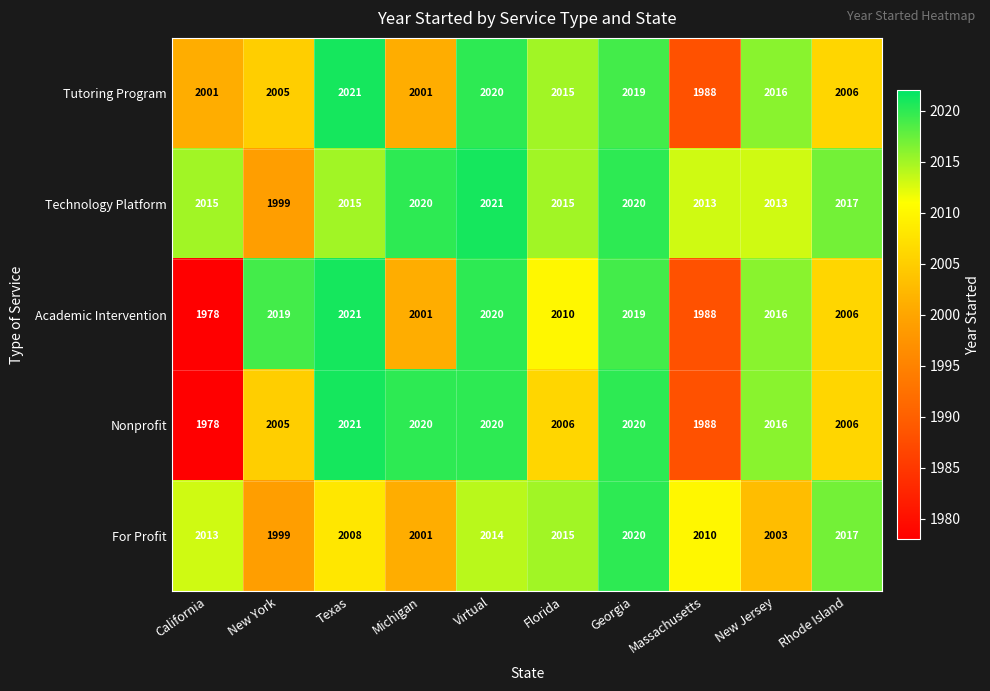

Read the For Profit value at Rhode Island, to the nearest 10.

2020